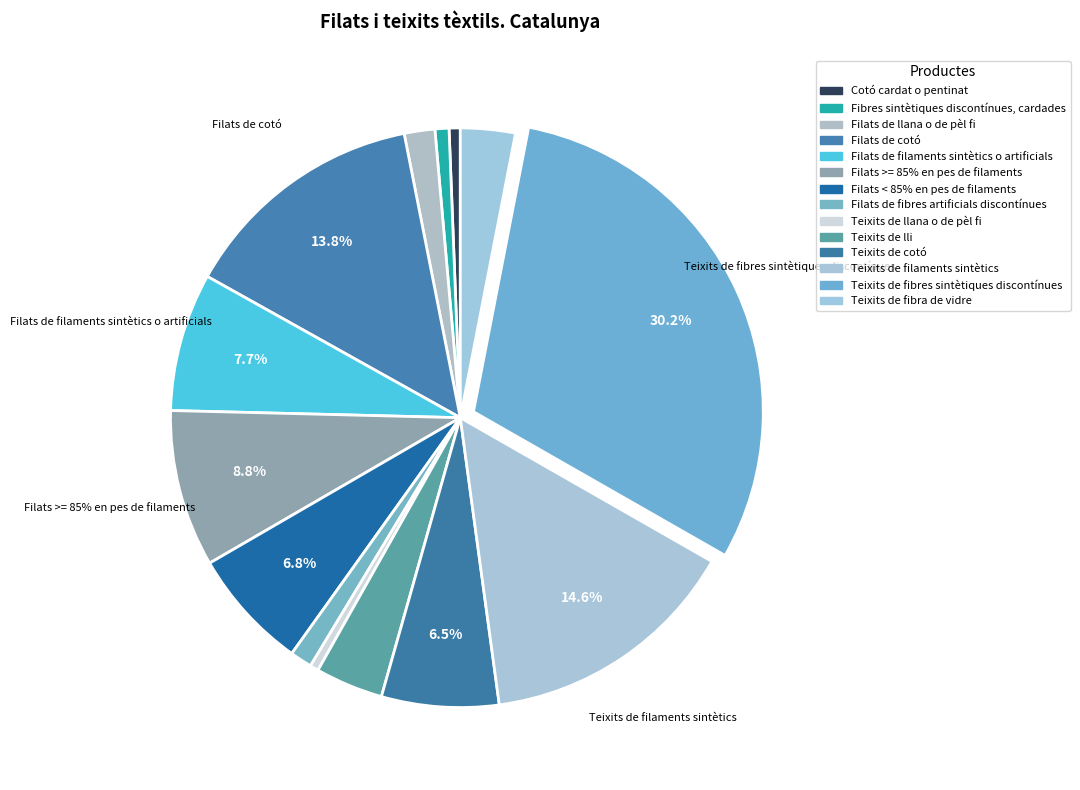

Does Teixits de fibres sintètiques discontínues account for over 50% of the chart?

No